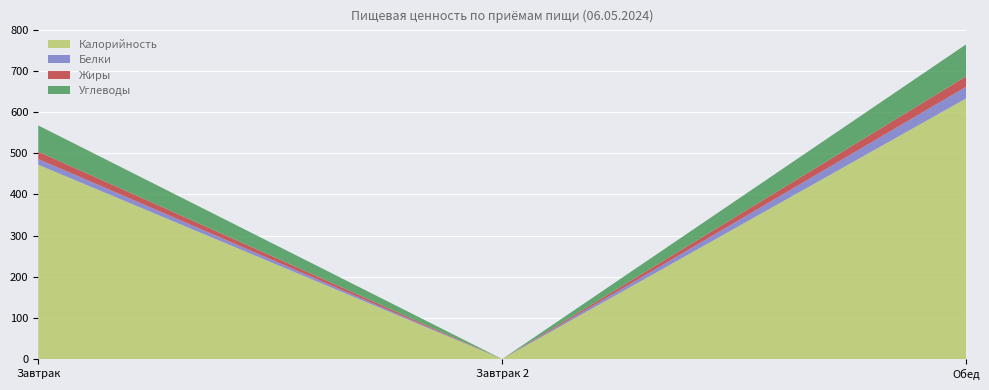

Reading right to left, what are all the values shown in this chart?

Калорийность: 632.9	0.0	471.9
Белки: 28.4	0.0	13.9
Жиры: 25.3	0.0	17.9
Углеводы: 77.7	0.0	63.7